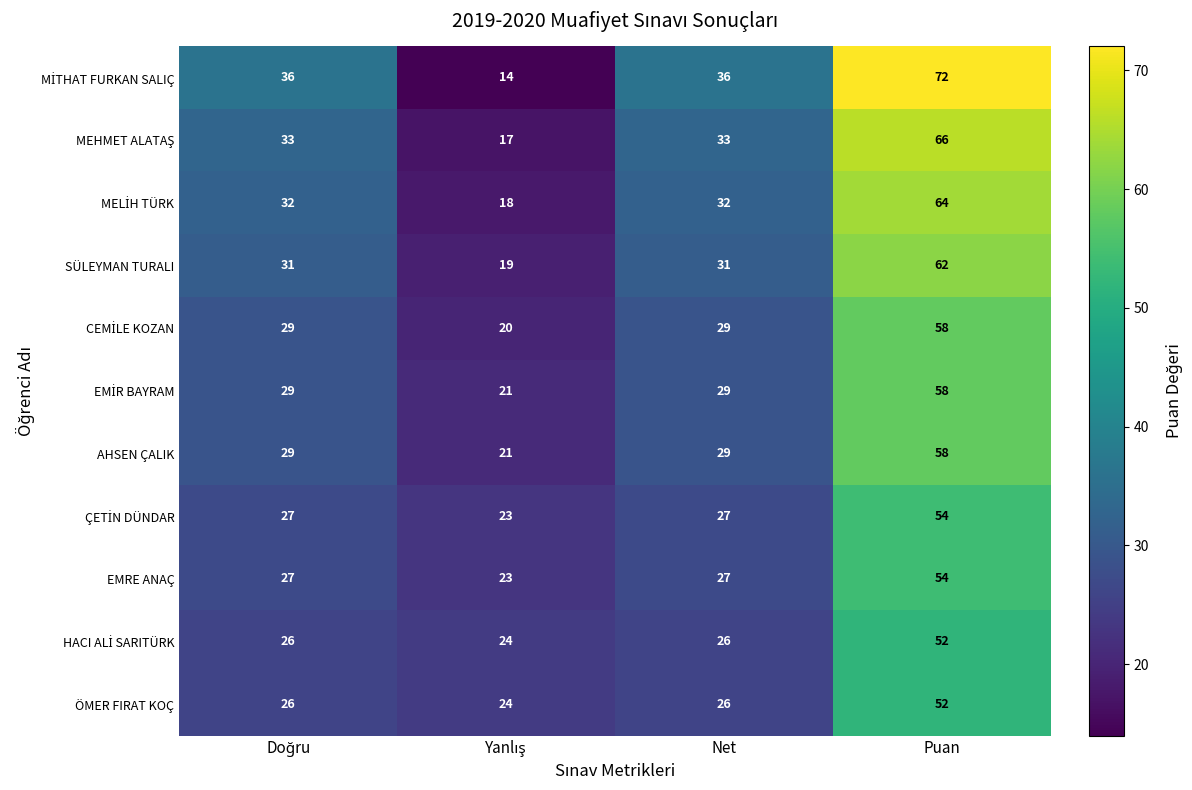

What is the approximate value of ÖMER FIRAT KOÇ at Puan, to the nearest 10?

50